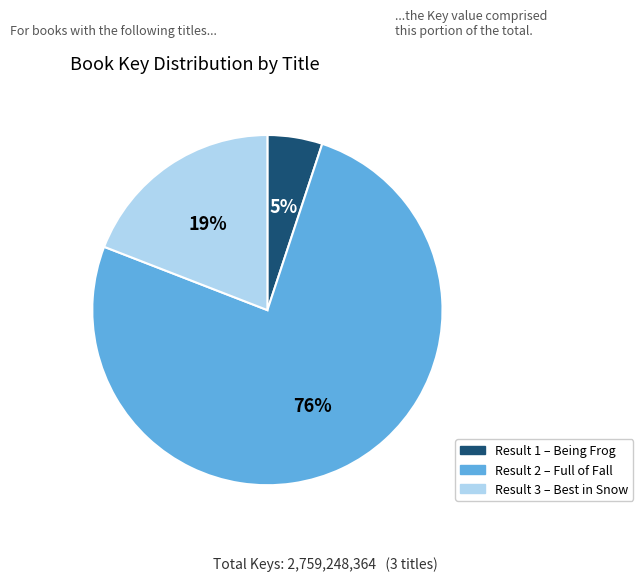

Is there any slice that represents more than half of the pie?

Yes